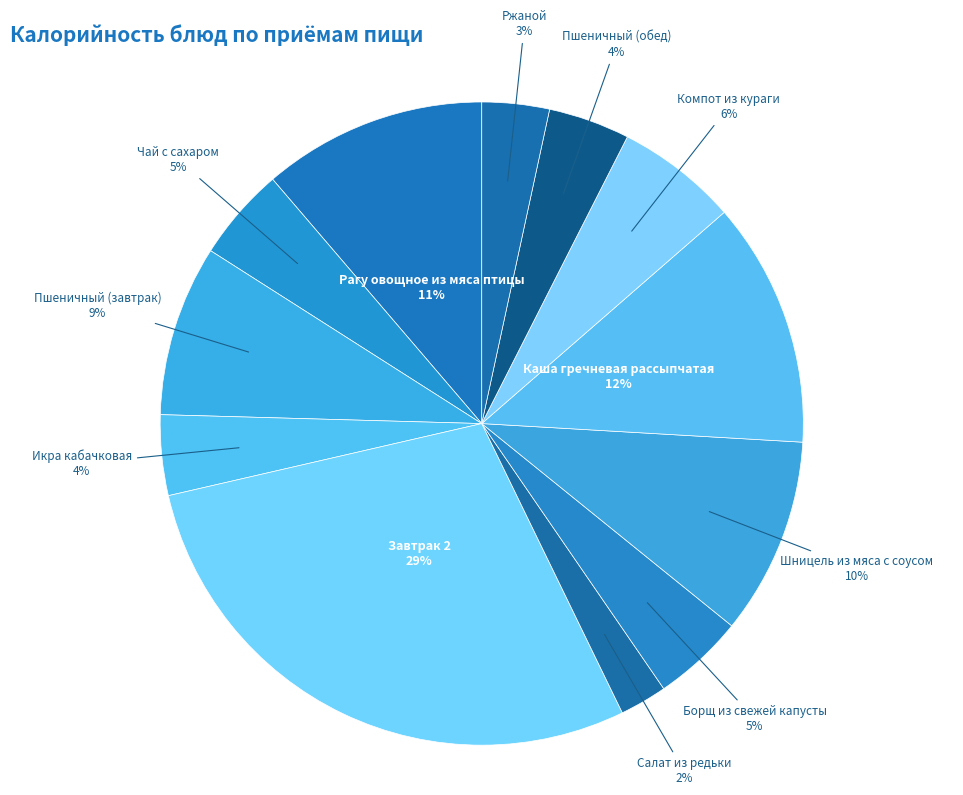

Is there any slice that represents more than half of the pie?

No